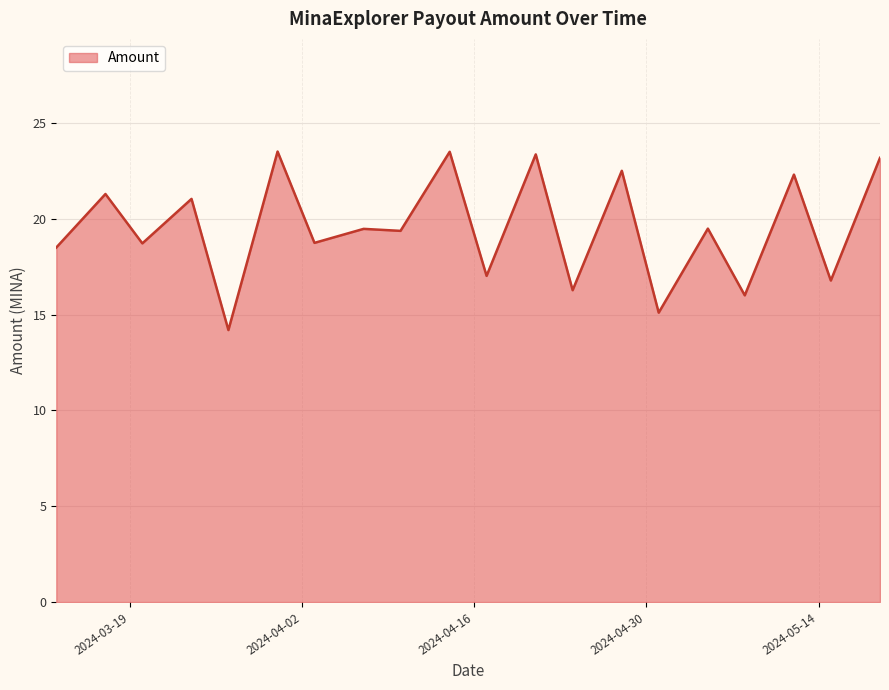

What is the greatest value displayed?

23.5